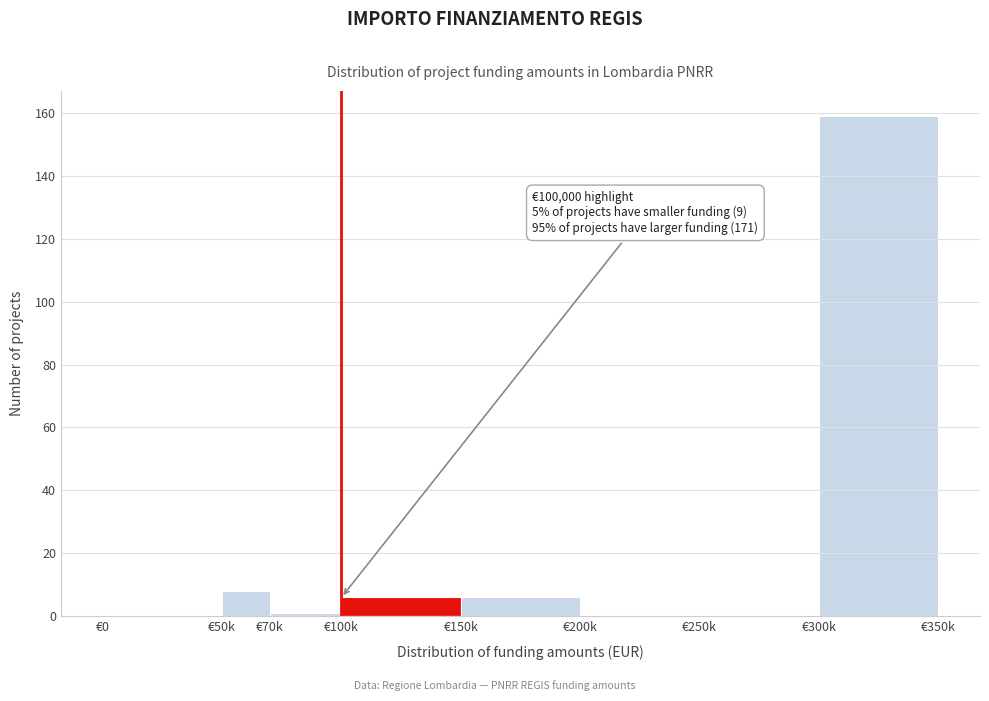

Reading left to right, transcribe all the data shown in this chart.

€0=0	€50k=8	€70k=1	€100k=6	€150k=6	€200k=0	€250k=0	€300k=159